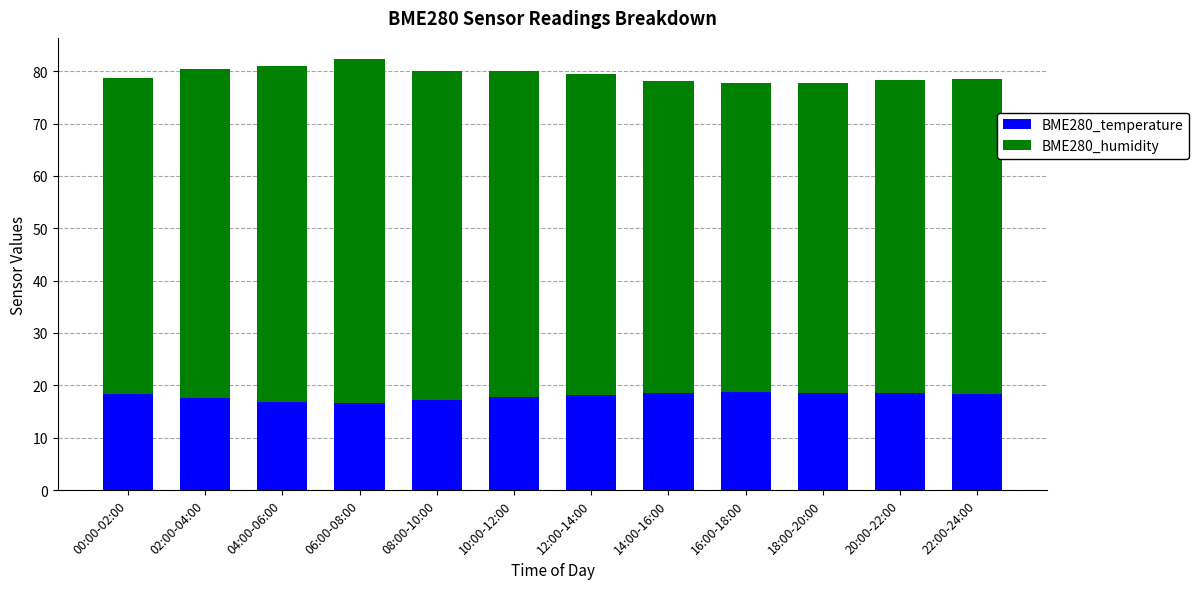

What is the total value across all series at 00:00-02:00?

78.7